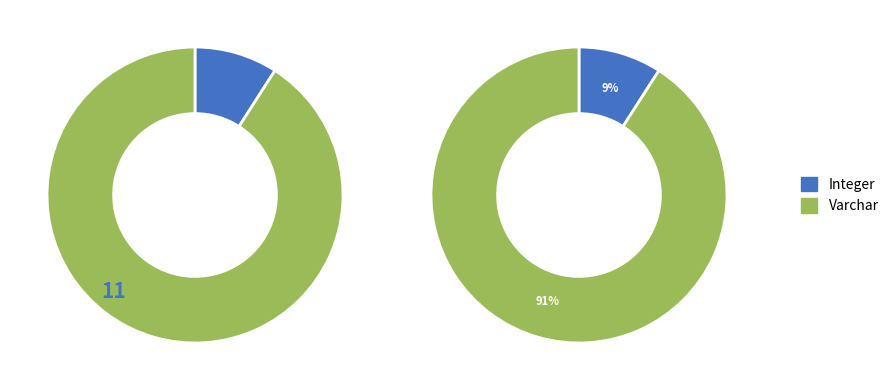

What percentage do Integer and Varchar together represent?

100.0%